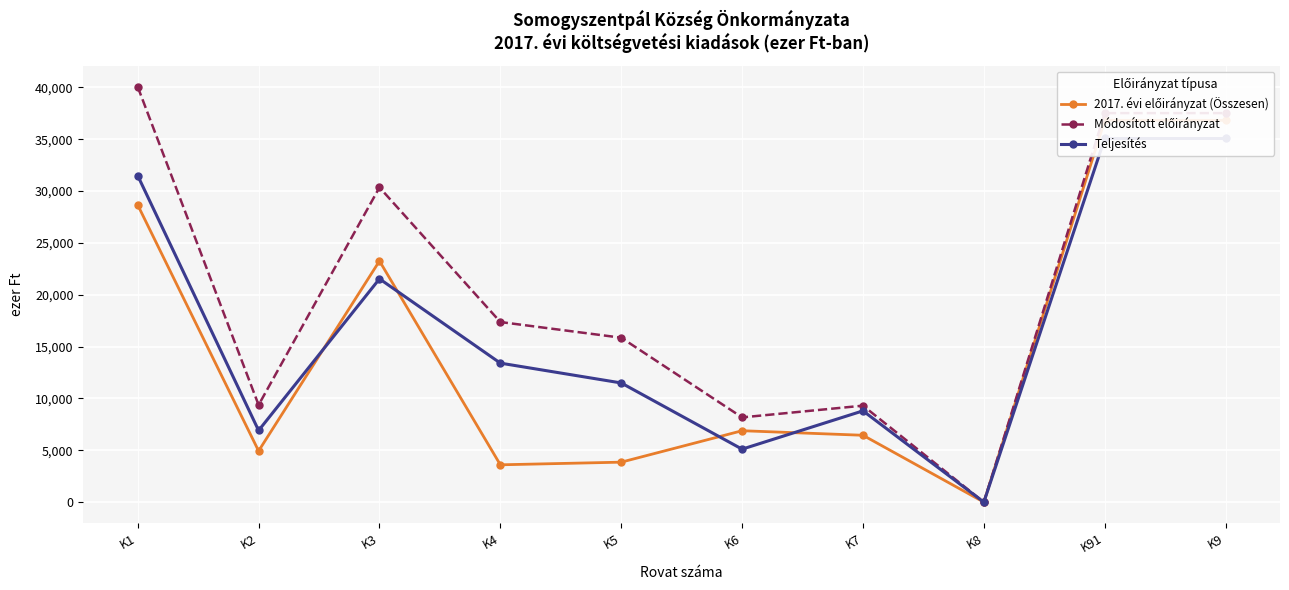

How many positive values does the 2017. évi előirányzat (Összesen) series have?

9